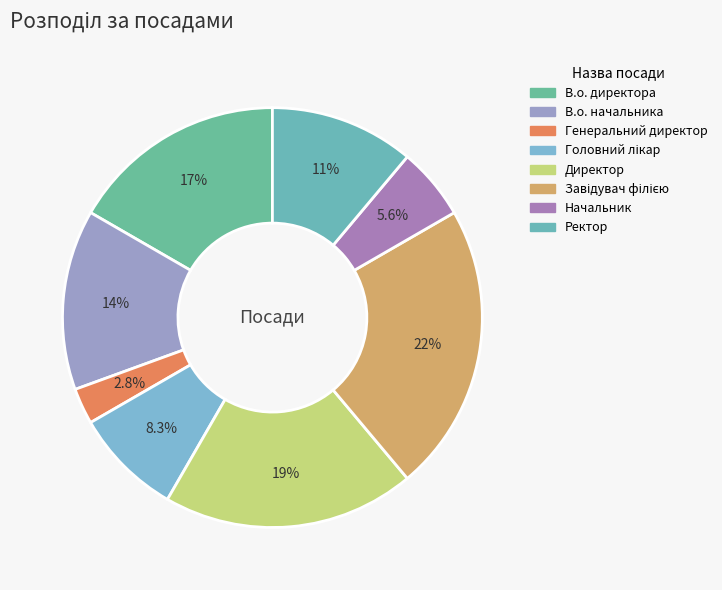

Is it true that В.о. начальника is 14% of the pie?

True